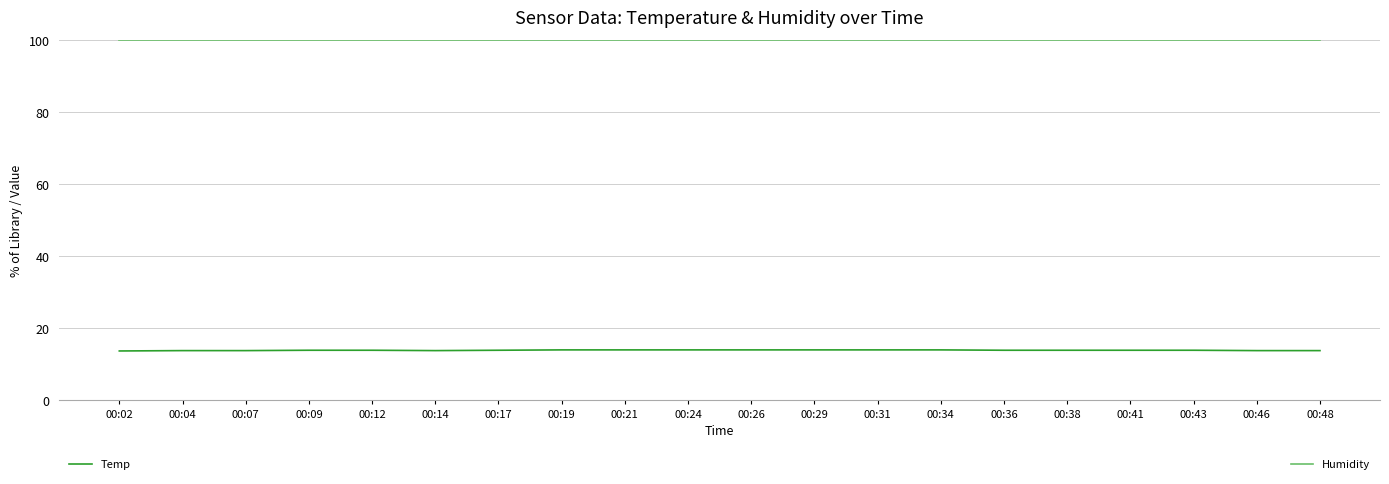

What is the greatest value displayed?

99.9